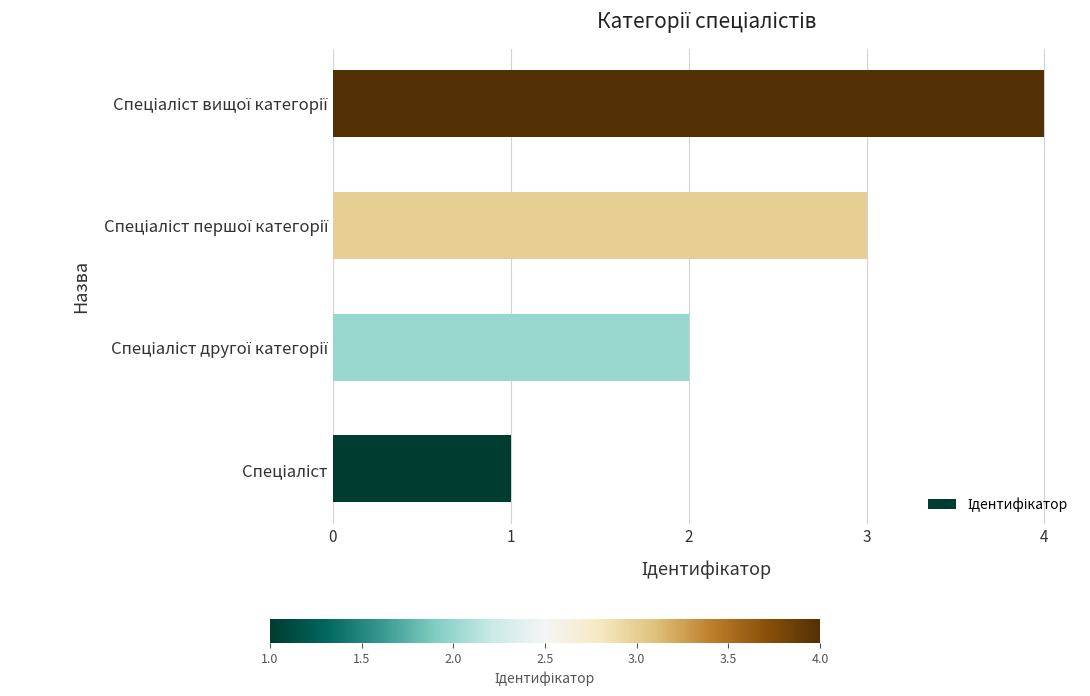

What is the sum of all values?

10